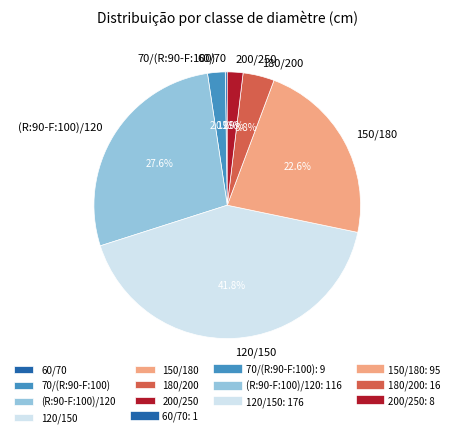

Approximately how many times larger is the value at (R:90-F:100)/120 compared to 150/180?

1.2